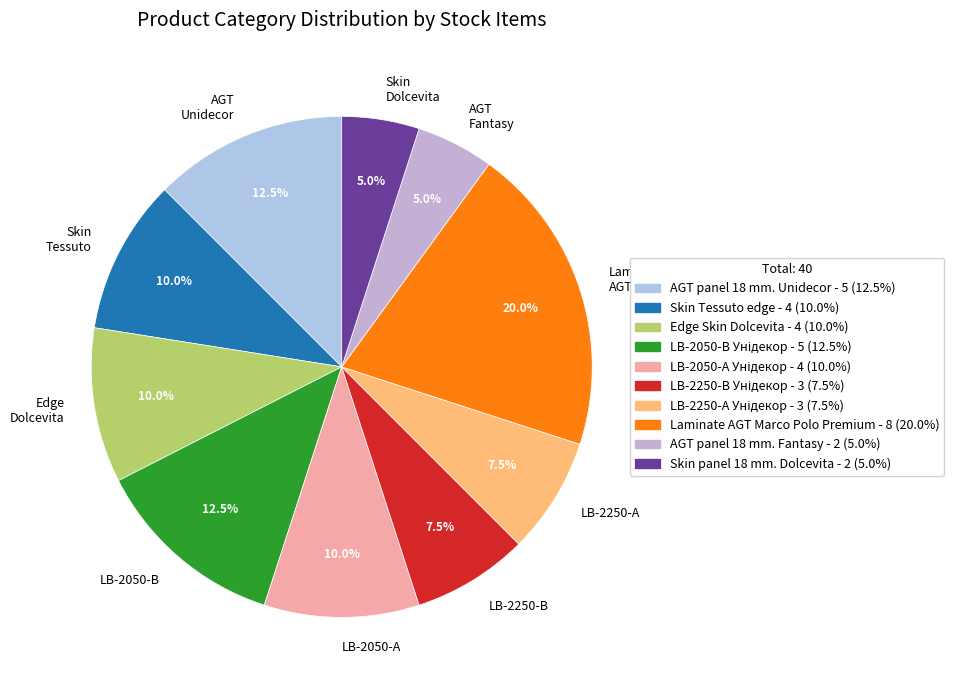

Combined, what portion of the pie is LB-2050-А and Skin Tessuto?

20.0%